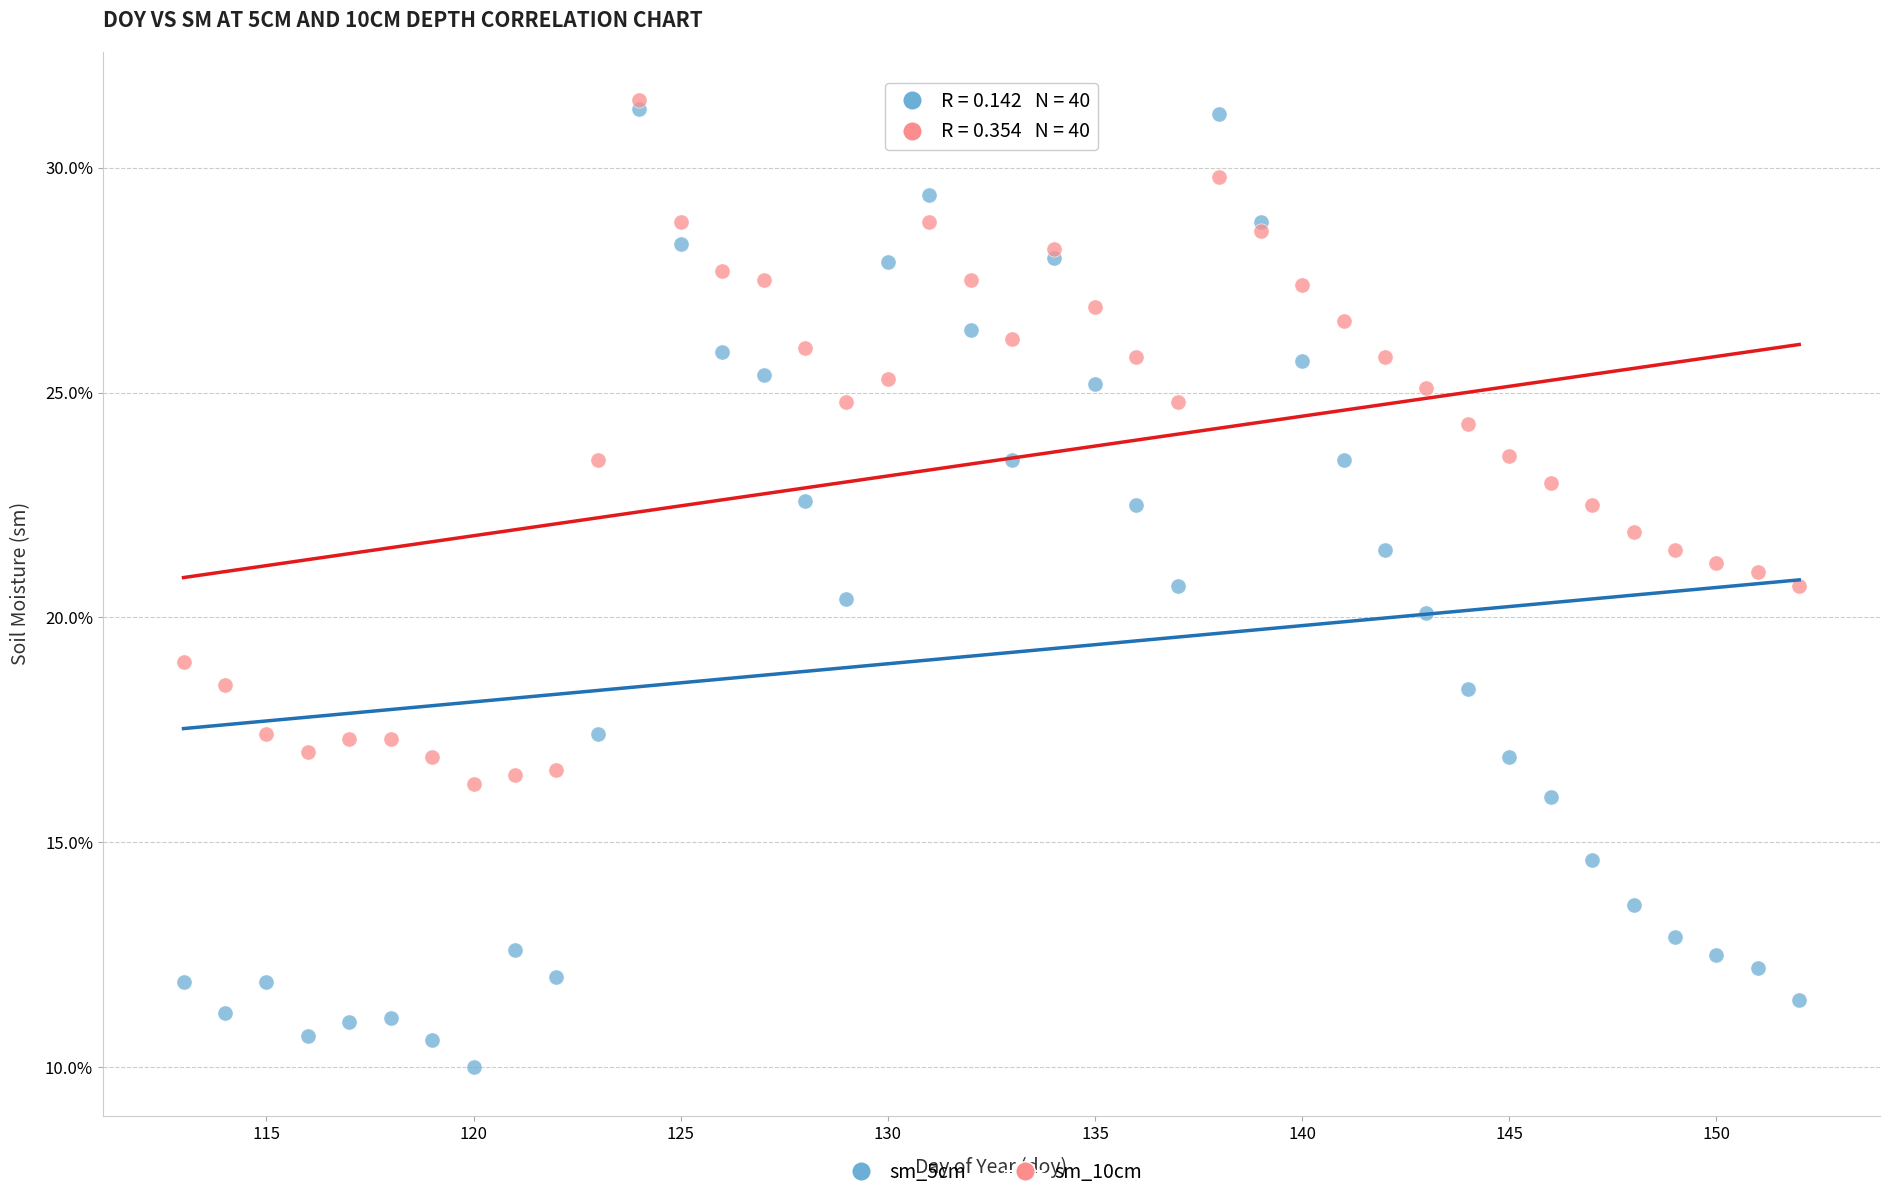

Which series contains the lowest Y value?

sm_5cm